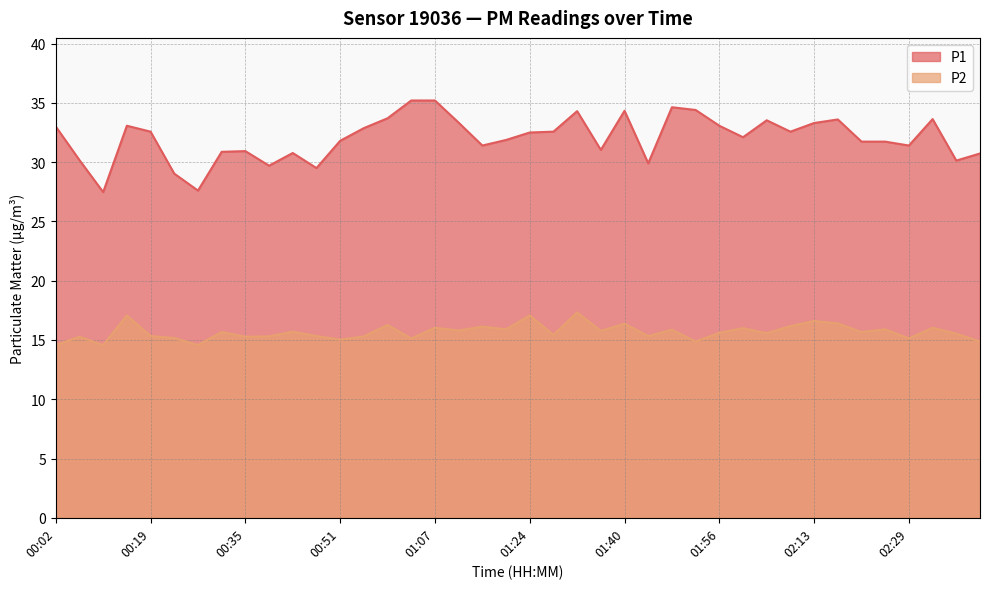

What is the value of the P1 point at the 29th from the left?

33.1